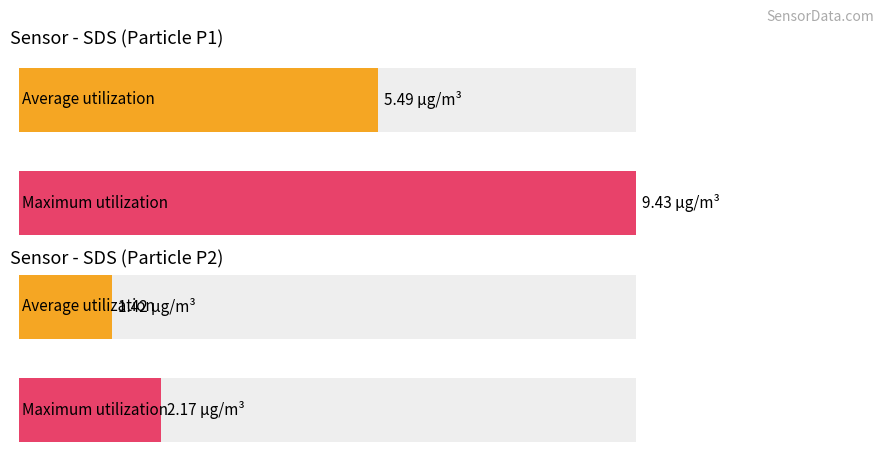

What is the average value of the SDS_P1 series?

5.5